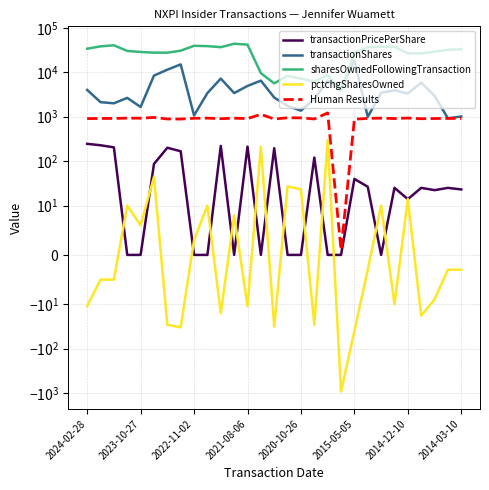

True or false: pctchgSharesOwned has a value of 16.1 at 9.

False